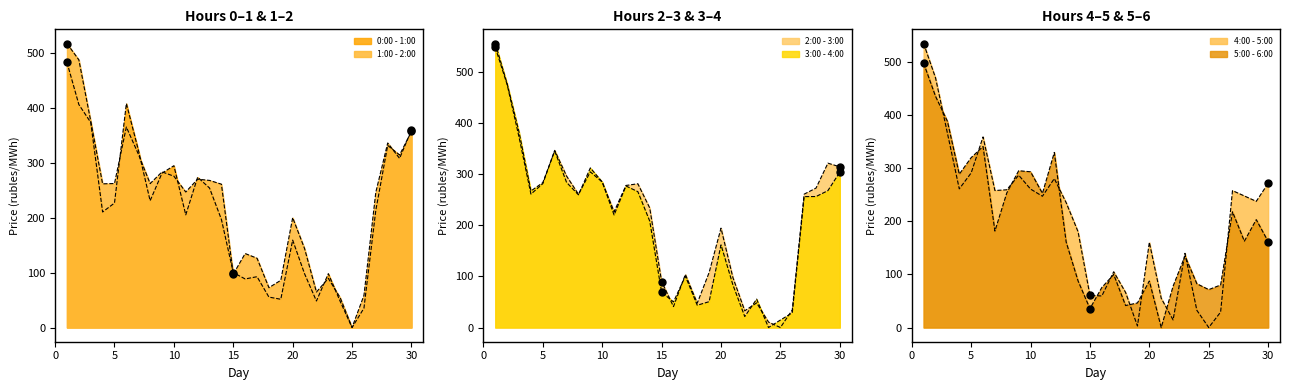

Which series has the largest Y range (max minus min)?

3:00 - 4:00